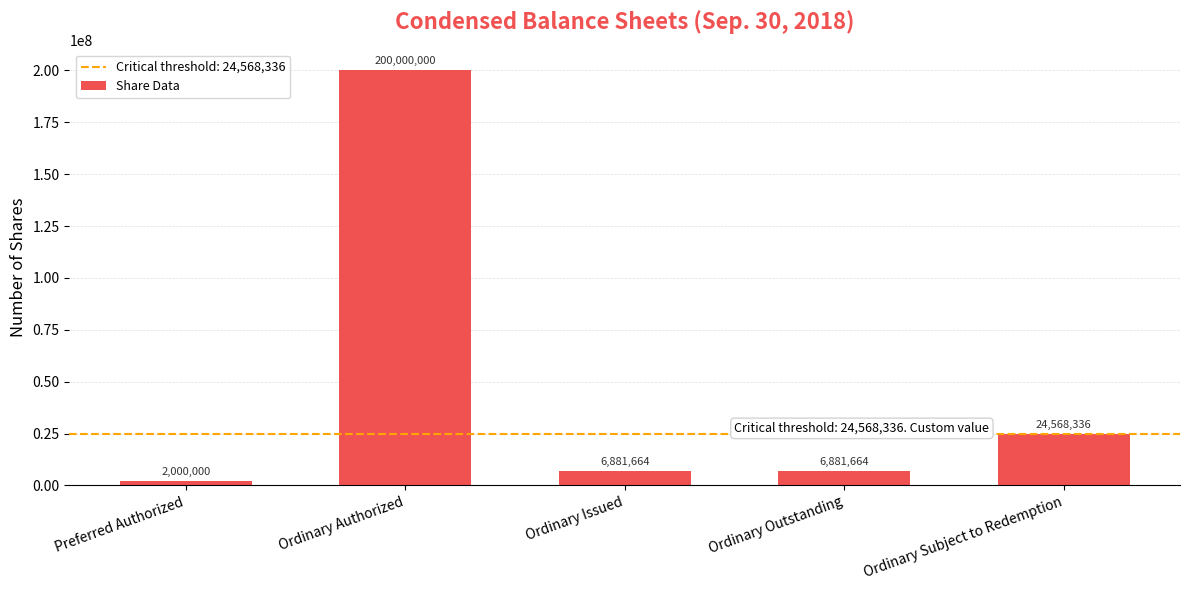

How many data points are less than 6881664?

1